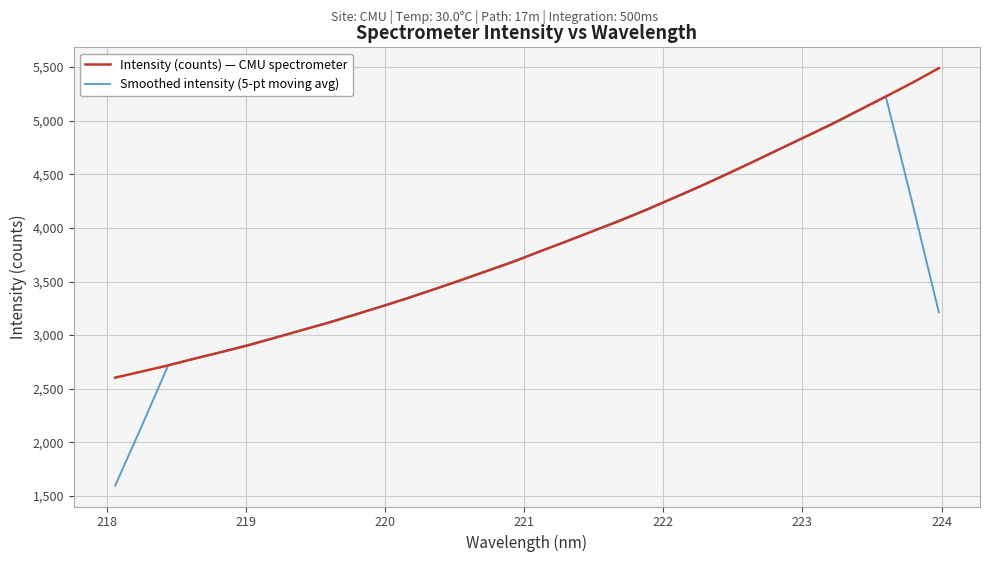

Which series has the largest range (max minus min)?

Smoothed intensity (5-pt moving avg)